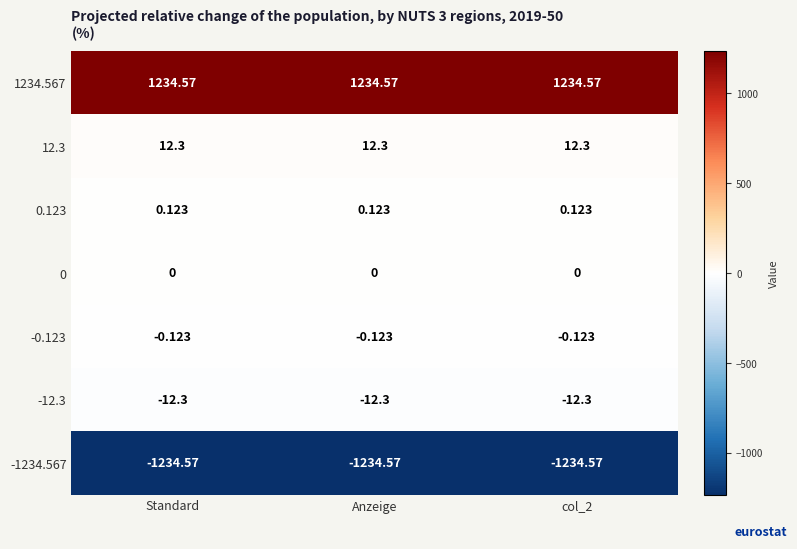

Is the value of 0.123 at Anzeige greater than the value of 0 at col_2?

Yes